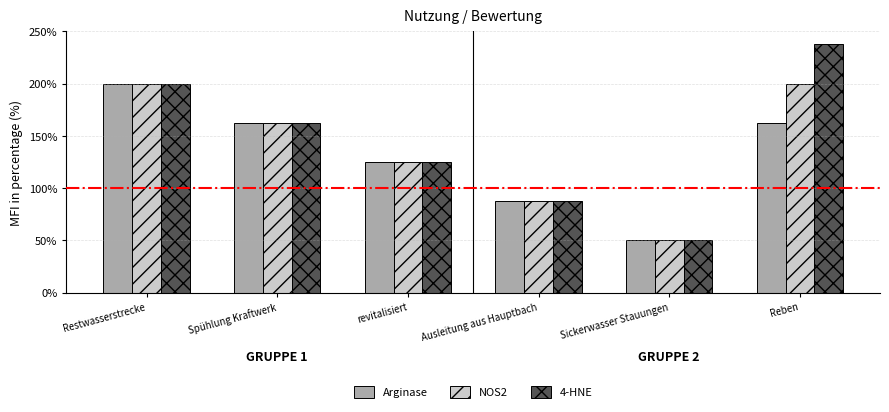

Which series has the largest total across all categories?

4-HNE